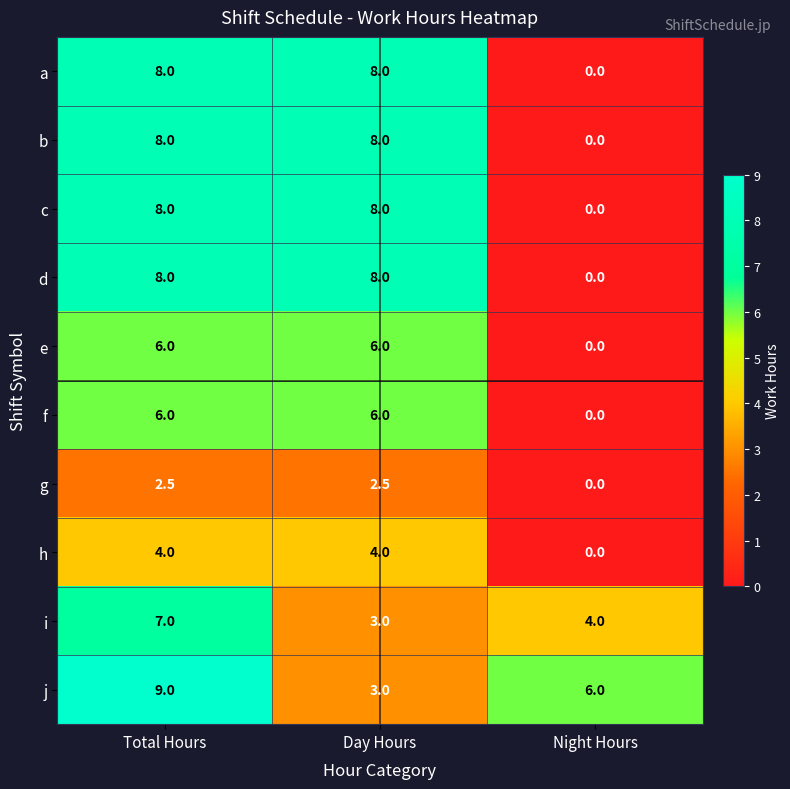

True or false: d has a value of 5.1 at Night Hours.

False